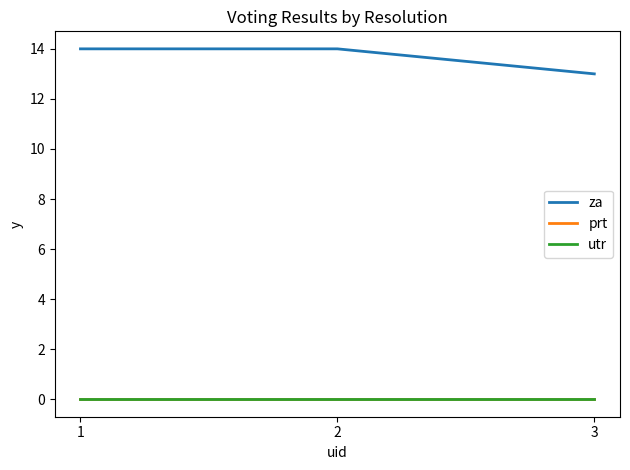

What value does the za series have at 1?

14